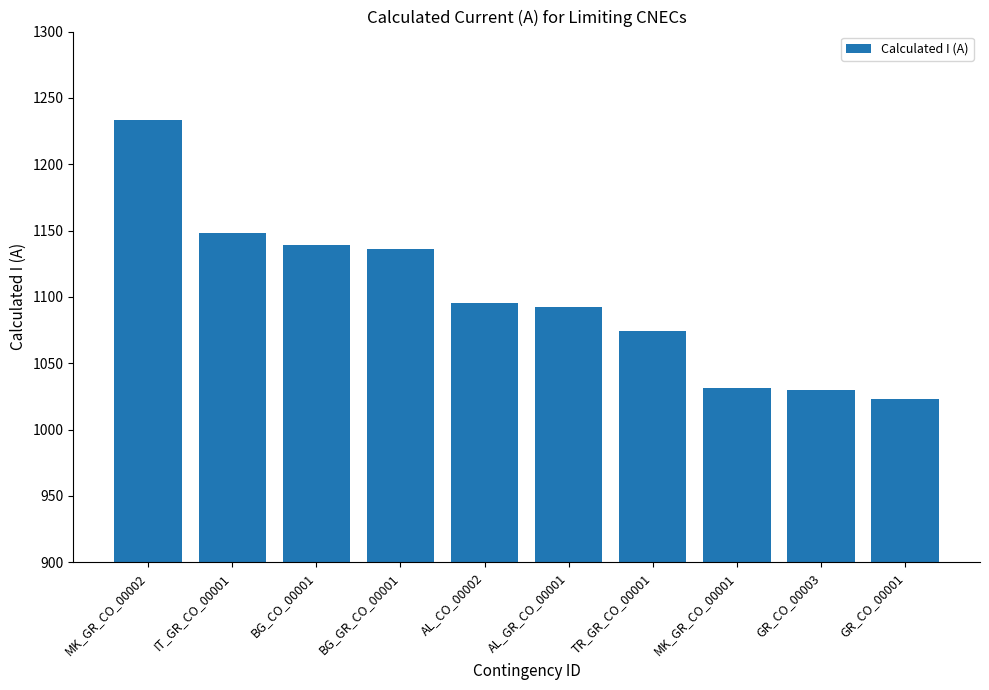

How many values are below 1095?

5